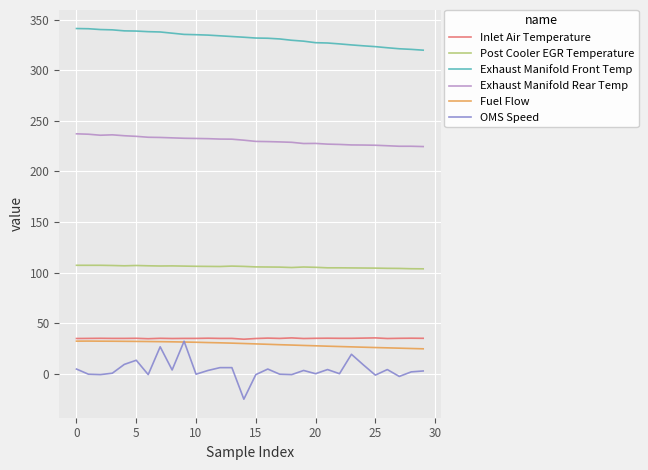

True or false: Exhaust Manifold Rear Temp and Post Cooler EGR Temperature intersect in this chart.

False